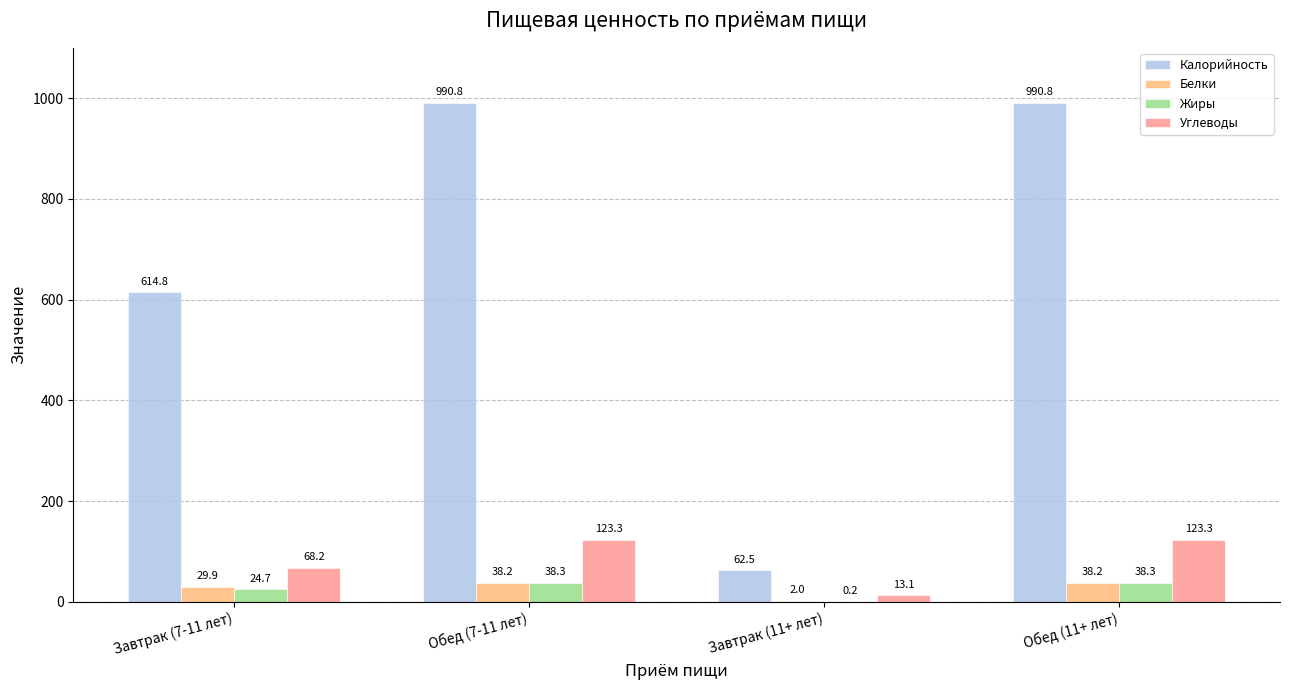

Which series changed the most between Завтрак (7-11 лет) and Завтрак (11+ лет)?

Калорийность